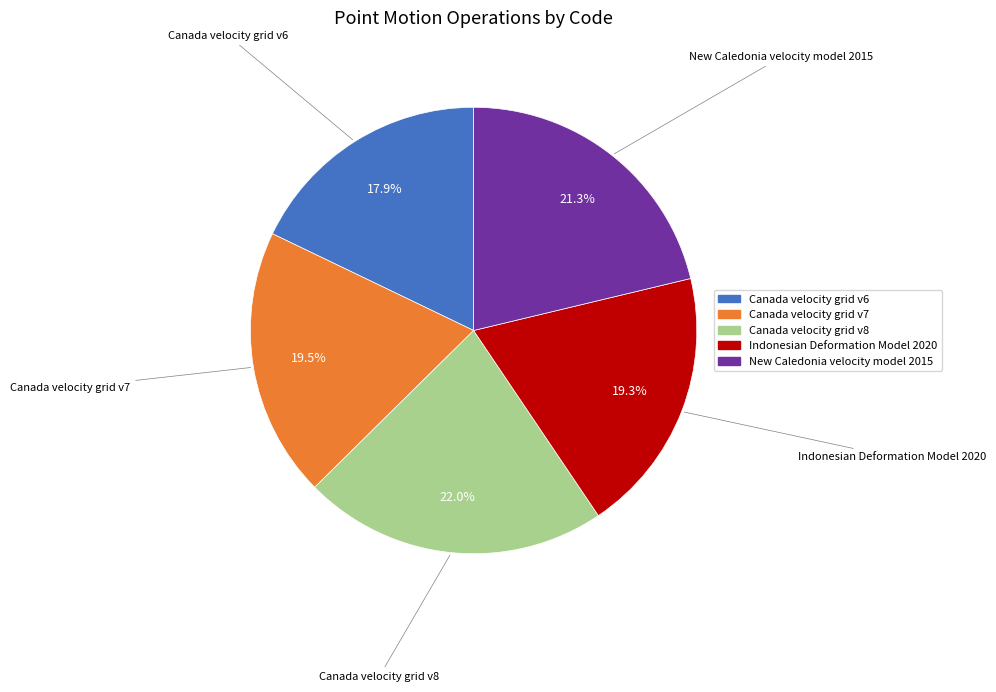

Does any single category account for the majority?

No